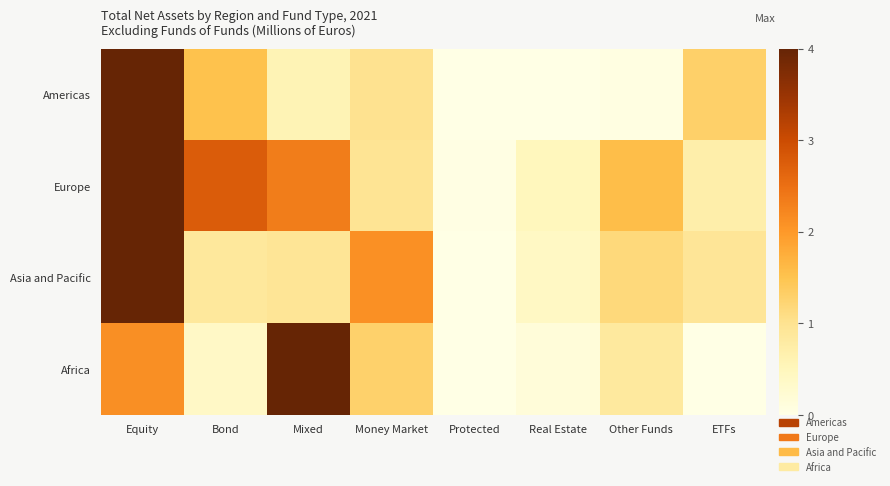

Count the number of categories in the chart.

8